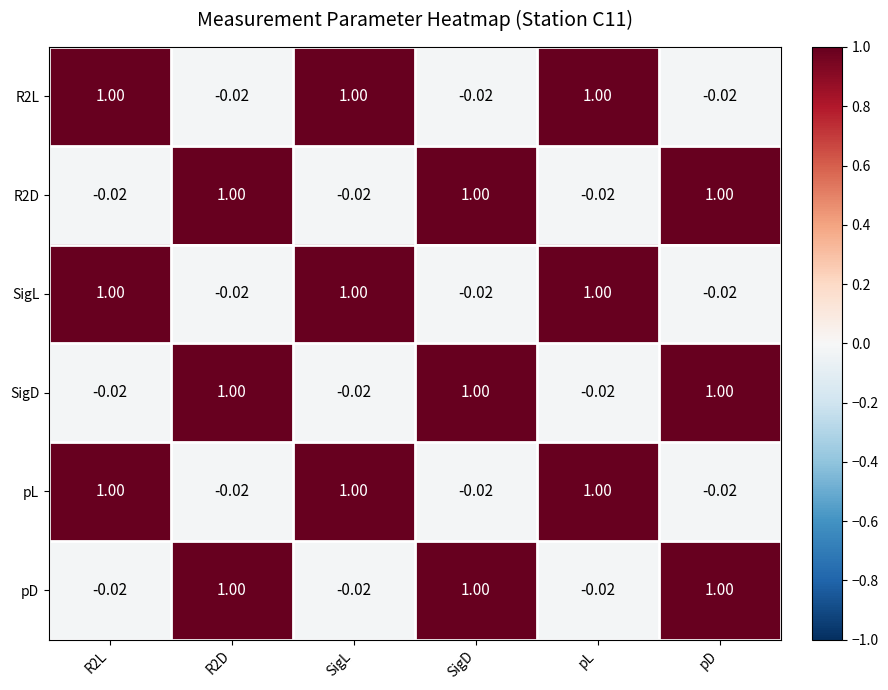

At pD, list the series in order from smallest to largest.

R2L, SigL, pL, R2D, SigD, pD